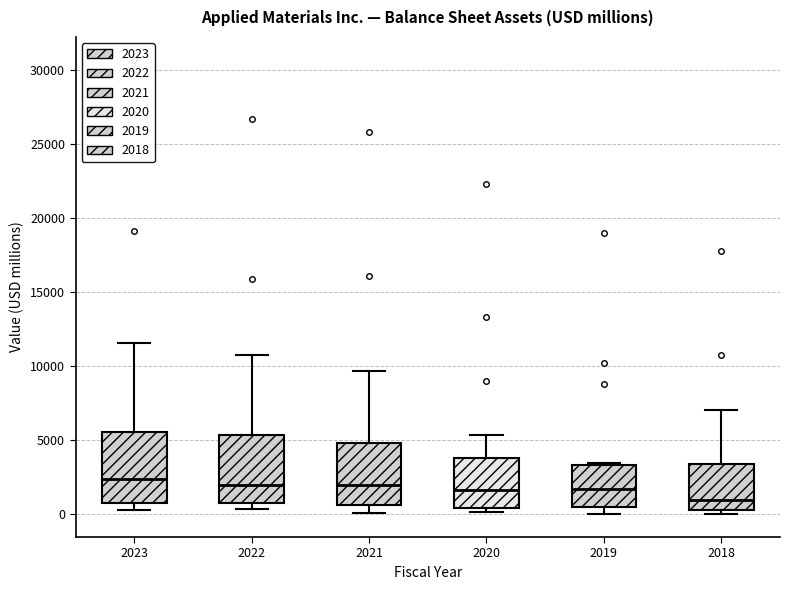

Reading left to right, transcribe this box plot: for each box, give where its median line is, the range the box spans, and where its two whiskers end, as read against the y-axis. The values are not printed on the chart, so give them approximately, as read against the axis.

2023: median 2500, box 1000 to 5500, whiskers 500 to 11500
2022: median 2000, box 500 to 5500, whiskers 500 (just below the box's lower edge) to 11000
2021: median 2000, box 500 to 5000, whiskers 0 to 9500
2020: median 1500, box 500 to 4000, whiskers 0 to 5500
2019: median 1500, box 500 to 3500, whiskers 0 to 3500
2018: median 1000, box 500 to 3500, whiskers 0 to 7000